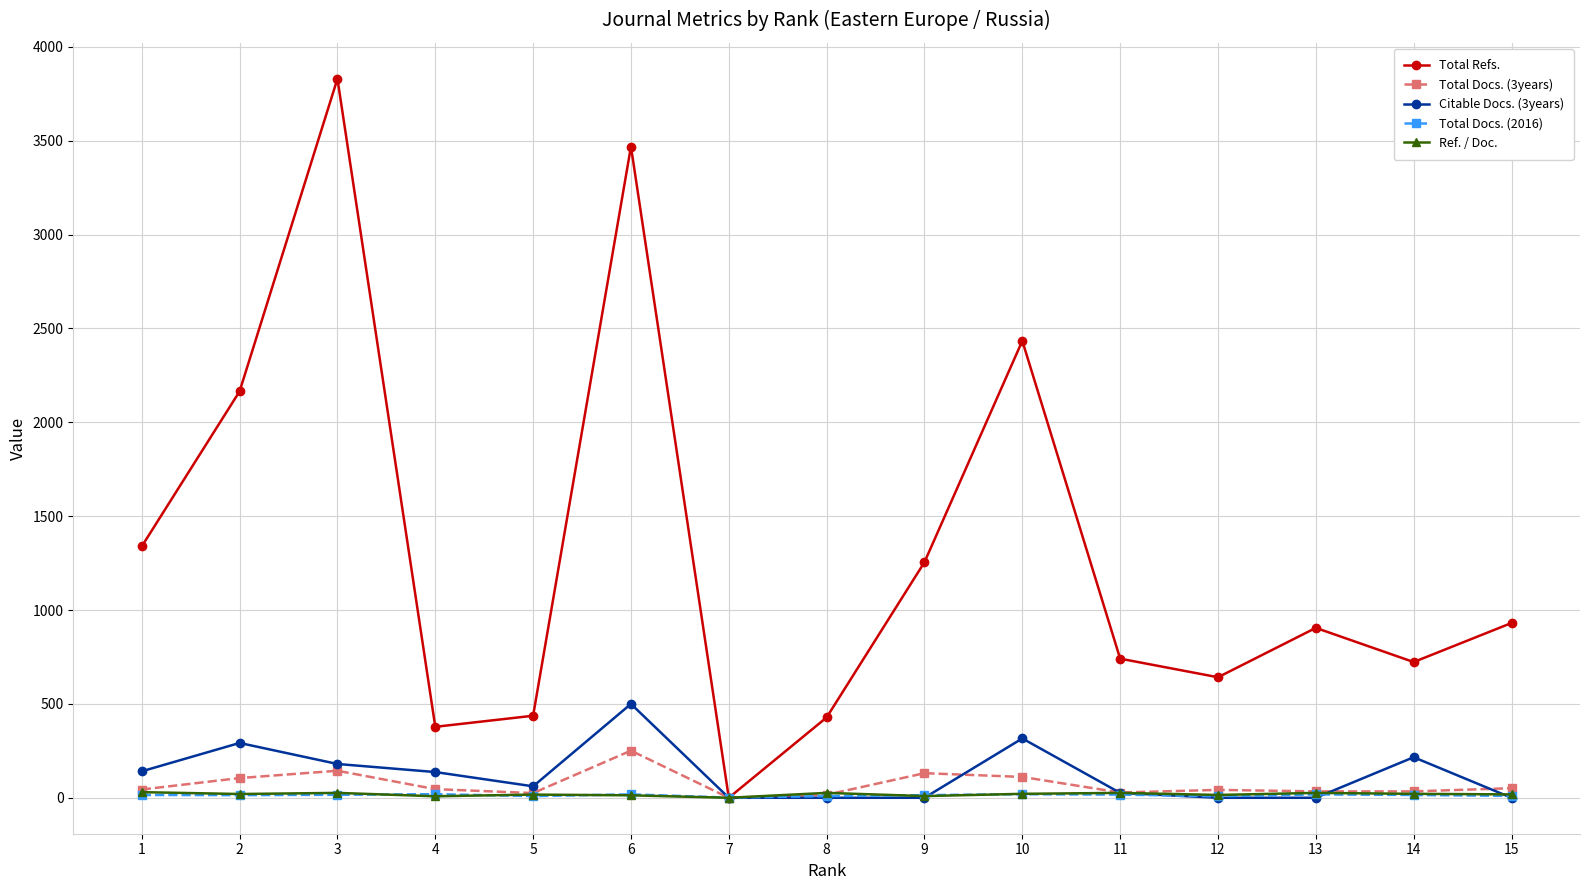

At which label does Total Refs. first exceed 905?

1